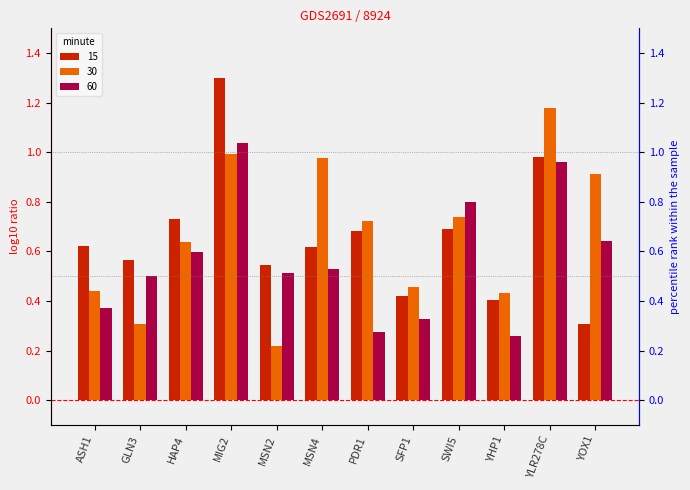

What position from the left is MSN4?

6